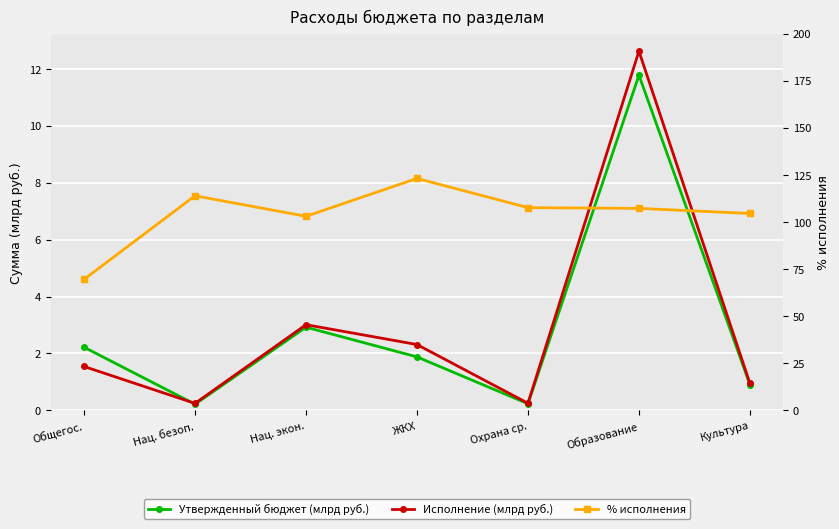

What is the label of the 4th point from the right?

ЖКХ